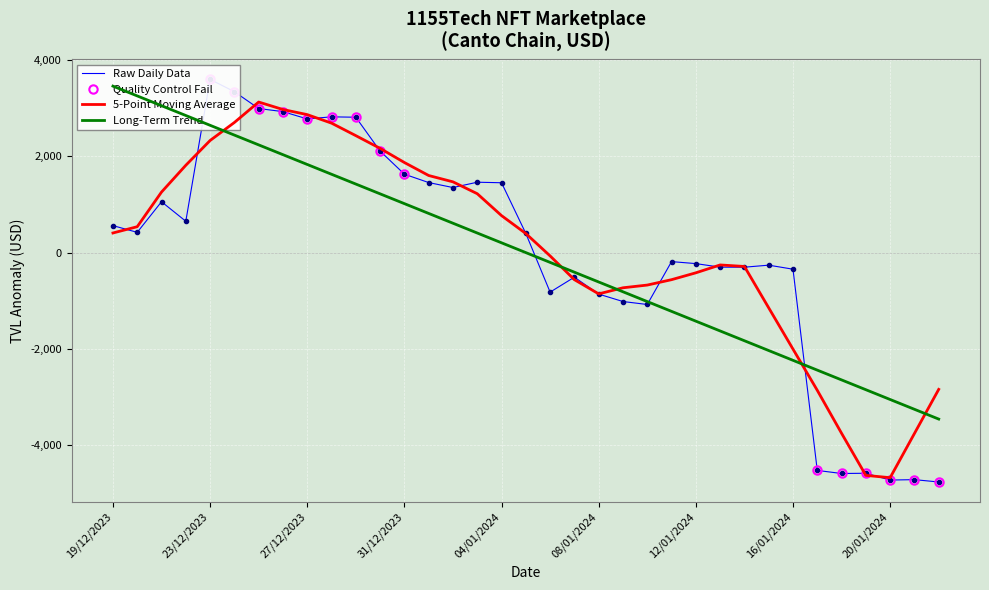

What is the maximum value for 5-Point Moving Average?

3127.4